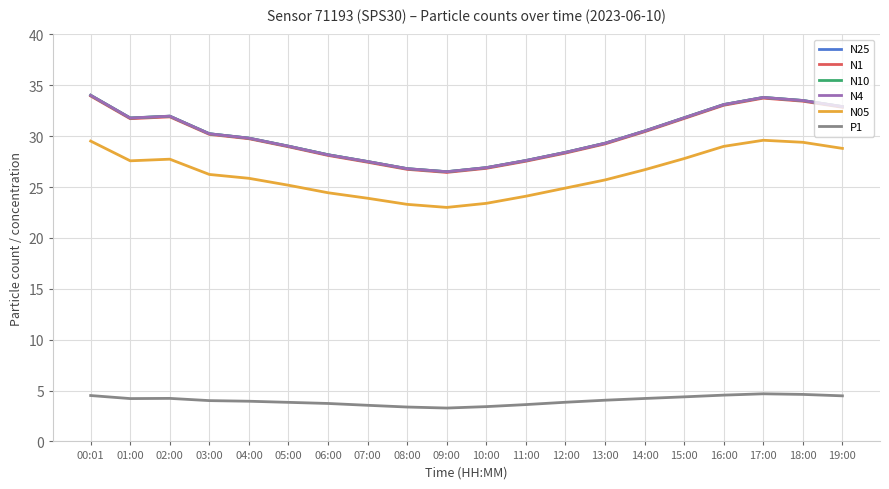

True or false: N4 and N05 intersect in this chart.

False